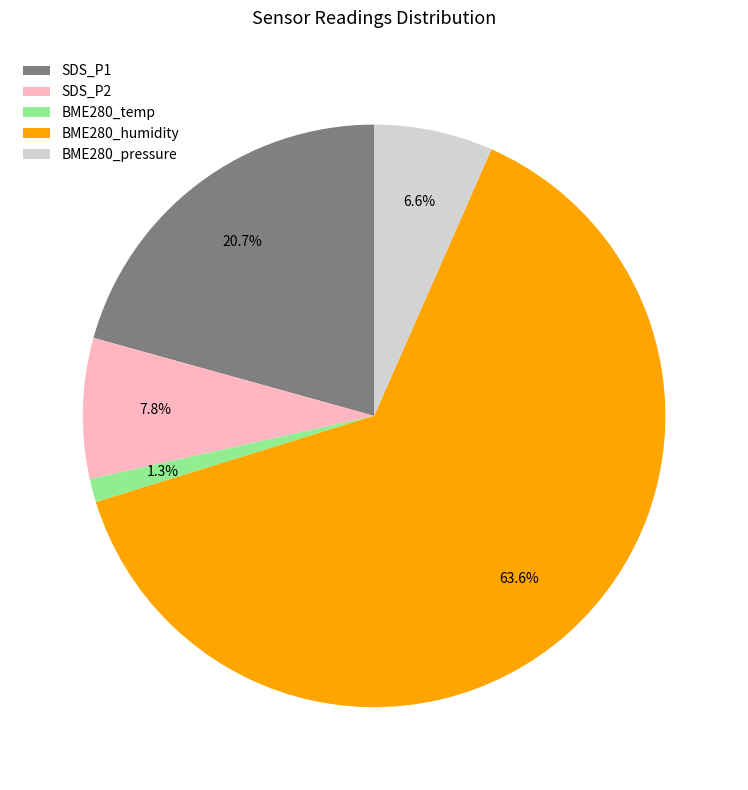

Rank the categories by value from highest to lowest.

BME280_humidity, SDS_P1, SDS_P2, BME280_pressure, BME280_temp